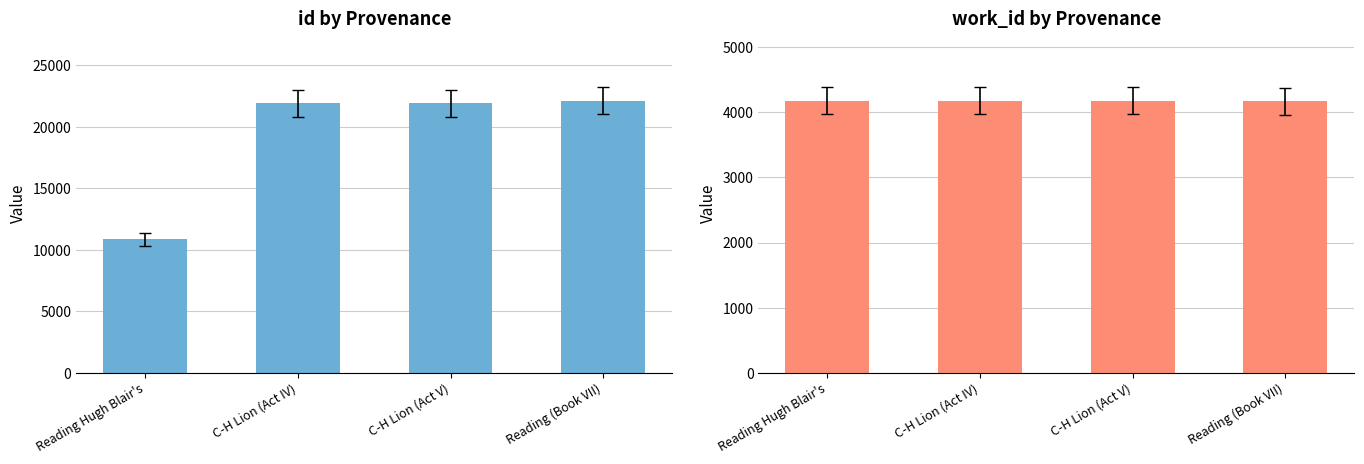

What is the value of the id bar at the 4th from the left?

22110